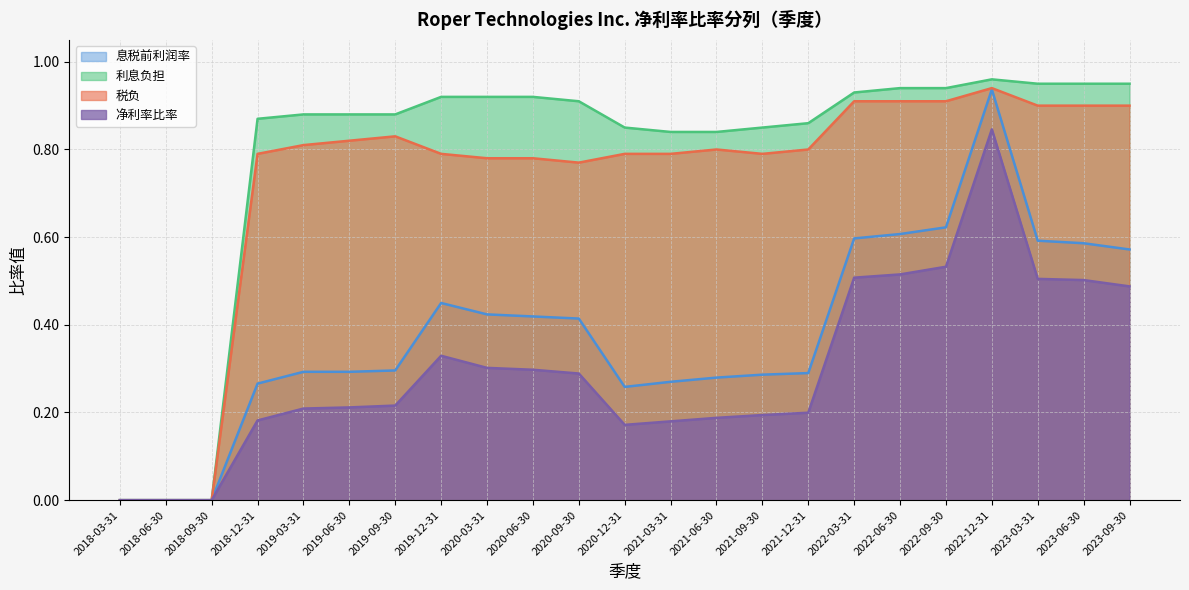

How many positive values does the 利息负担 series have?

20